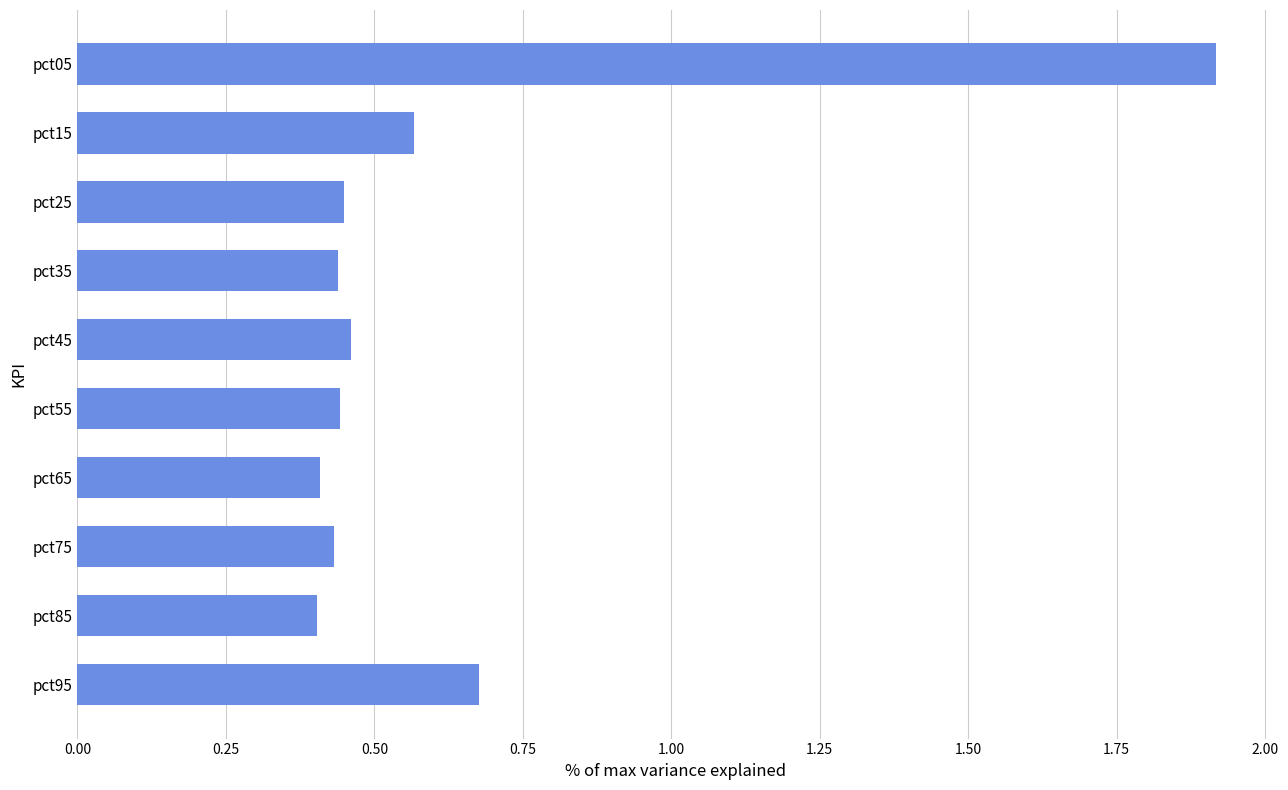

Count the values in the range 0 to 1.

9